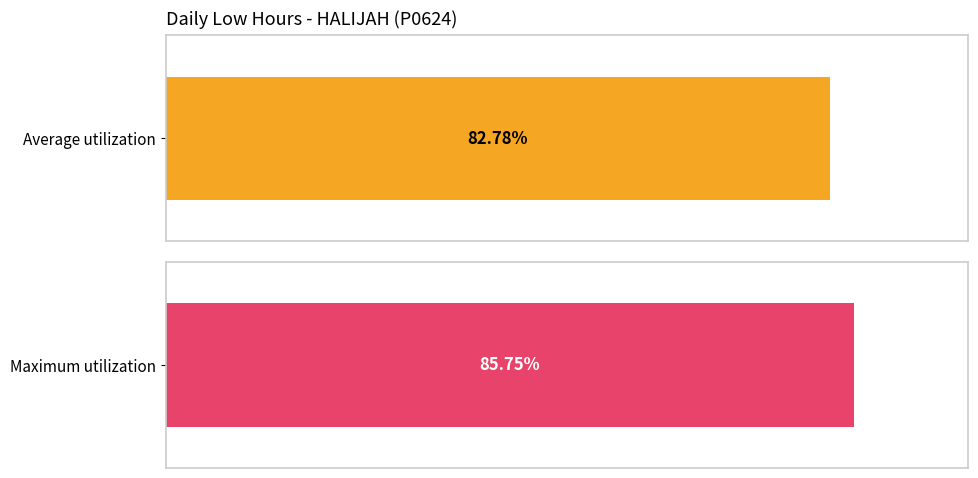

The chart shows a value of 2.8 at 2 Thu. True or false?

False